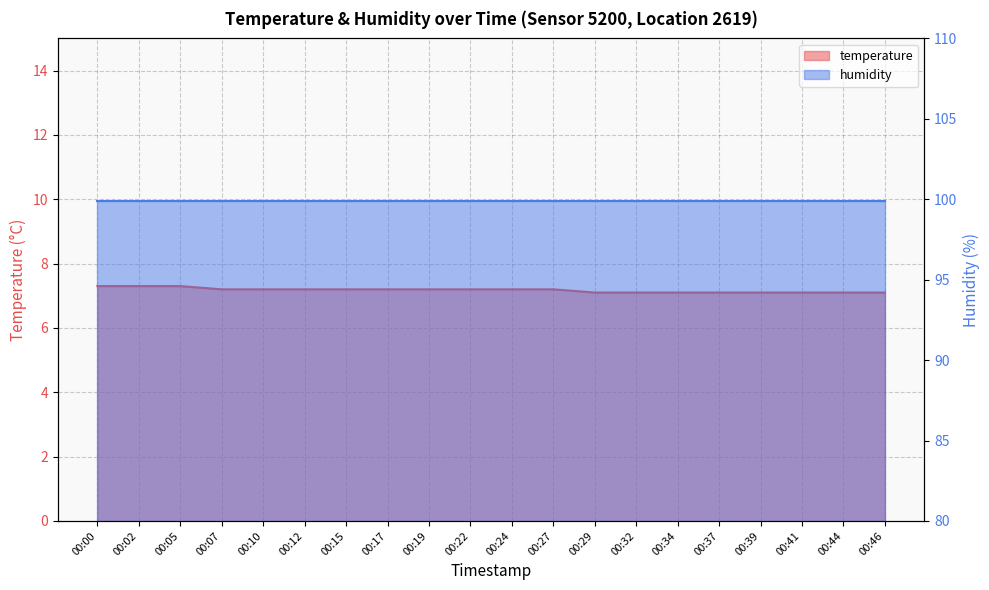

What is the difference between the maximum and minimum values?

0.2